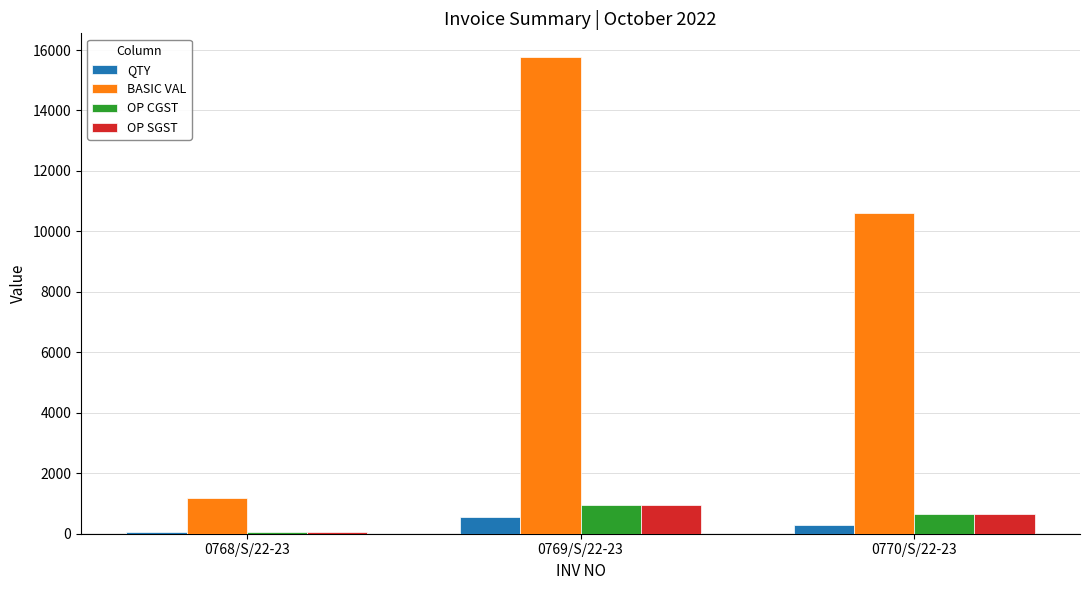

Are the bars horizontal?

No